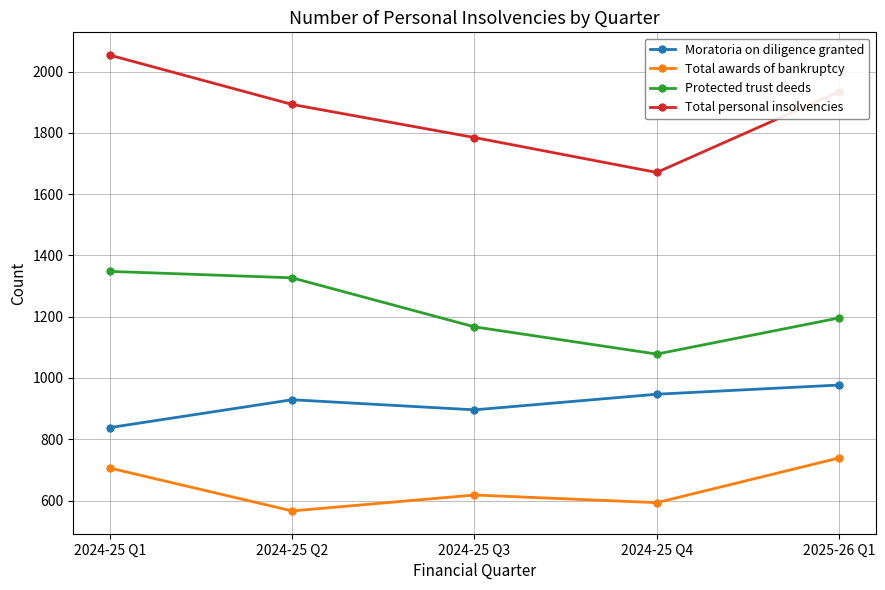

True or false: Total awards of bankruptcy has a value of 566 at 2024-25 Q2.

True